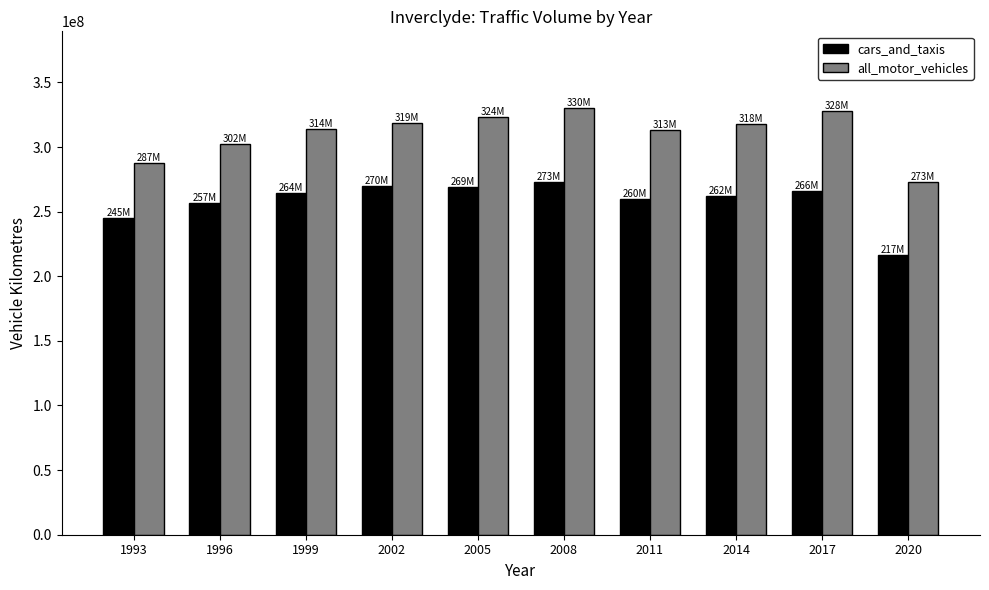

Between 1993 and 2002, which series saw the biggest shift?

all_motor_vehicles